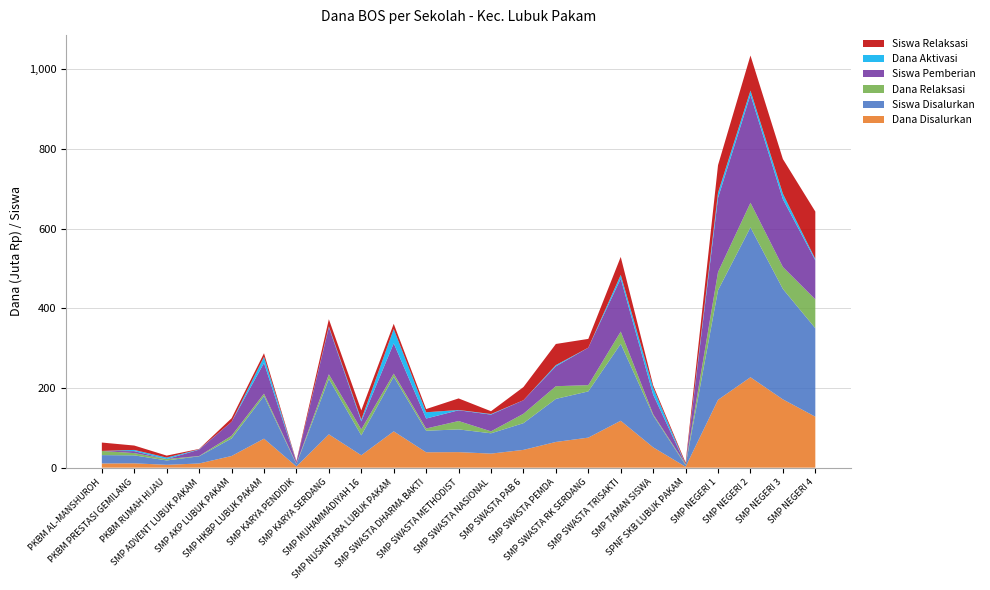

Reading left to right, extract all data points from this chart.

Dana Disalurkan: PKBM AL-MANSHUROH=10500000	PKBM PRESTASI GEMILANG=10875000	PKBM RUMAH HIJAU=7125000	SMP ADVENT LUBUK PAKAM=10500000	SMP AKP LUBUK PAKAM=29250000	SMP HKBP LUBUK PAKAM=72750000	SMP KARYA PENDIDIK=3000000	SMP KARYA SERDANG=83625000	SMP MUHAMMADIYAH 16=31125000	SMP NUSANTARA LUBUK PAKAM=91125000	SMP SWASTA DHARMA BAKTI=38625000	SMP SWASTA METHODIST=39000000	SMP SWASTA NASIONAL=35250000	SMP SWASTA PAB 6=44625000	SMP SWASTA PEMDA=64500000	SMP SWASTA RK SERDANG=75375000	SMP SWASTA TRISAKTI=117750000	SMP TAMAN SISWA=51000000	SPNF SKB LUBUK PAKAM=2250000	SMP NEGERI 1=170250000	SMP NEGERI 2=226875000	SMP NEGERI 3=171375000	SMP NEGERI 4=127875000
Siswa Disalurkan: PKBM AL-MANSHUROH=21	PKBM PRESTASI GEMILANG=20	PKBM RUMAH HIJAU=11	SMP ADVENT LUBUK PAKAM=18	SMP AKP LUBUK PAKAM=44	SMP HKBP LUBUK PAKAM=107	SMP KARYA PENDIDIK=6	SMP KARYA SERDANG=139	SMP MUHAMMADIYAH 16=50	SMP NUSANTARA LUBUK PAKAM=137	SMP SWASTA DHARMA BAKTI=54	SMP SWASTA METHODIST=57	SMP SWASTA NASIONAL=51	SMP SWASTA PAB 6=67	SMP SWASTA PEMDA=108	SMP SWASTA RK SERDANG=116	SMP SWASTA TRISAKTI=193	SMP TAMAN SISWA=80	SPNF SKB LUBUK PAKAM=4	SMP NEGERI 1=275	SMP NEGERI 2=376	SMP NEGERI 3=277	SMP NEGERI 4=222
Dana Relaksasi: PKBM AL-MANSHUROH=10500000	PKBM PRESTASI GEMILANG=5625000	PKBM RUMAH HIJAU=3375000	SMP ADVENT LUBUK PAKAM=750000	SMP AKP LUBUK PAKAM=6750000	SMP HKBP LUBUK PAKAM=6000000	SMP KARYA PENDIDIK=1125000	SMP KARYA SERDANG=11625000	SMP MUHAMMADIYAH 16=15000000	SMP NUSANTARA LUBUK PAKAM=7875000	SMP SWASTA DHARMA BAKTI=5625000	SMP SWASTA METHODIST=21000000	SMP SWASTA NASIONAL=4875000	SMP SWASTA PAB 6=23625000	SMP SWASTA PEMDA=31875000	SMP SWASTA RK SERDANG=15750000	SMP SWASTA TRISAKTI=30750000	SMP TAMAN SISWA=3000000	SPNF SKB LUBUK PAKAM=2250000	SMP NEGERI 1=45750000	SMP NEGERI 2=61875000	SMP NEGERI 3=55125000	SMP NEGERI 4=72375000
Siswa Pemberian: PKBM AL-MANSHUROH=0	PKBM PRESTASI GEMILANG=5	PKBM RUMAH HIJAU=0	SMP ADVENT LUBUK PAKAM=16	SMP AKP LUBUK PAKAM=35	SMP HKBP LUBUK PAKAM=77	SMP KARYA PENDIDIK=4	SMP KARYA SERDANG=118	SMP MUHAMMADIYAH 16=20	SMP NUSANTARA LUBUK PAKAM=76	SMP SWASTA DHARMA BAKTI=25	SMP SWASTA METHODIST=27	SMP SWASTA NASIONAL=42	SMP SWASTA PAB 6=34	SMP SWASTA PEMDA=50	SMP SWASTA RK SERDANG=94	SMP SWASTA TRISAKTI=133	SMP TAMAN SISWA=49	SPNF SKB LUBUK PAKAM=0	SMP NEGERI 1=186	SMP NEGERI 2=271	SMP NEGERI 3=170	SMP NEGERI 4=98
Dana Aktivasi: PKBM AL-MANSHUROH=0	PKBM PRESTASI GEMILANG=3000000	PKBM RUMAH HIJAU=3750000	SMP ADVENT LUBUK PAKAM=750000	SMP AKP LUBUK PAKAM=0	SMP HKBP LUBUK PAKAM=15375000	SMP KARYA PENDIDIK=0	SMP KARYA SERDANG=2250000	SMP MUHAMMADIYAH 16=4500000	SMP NUSANTARA LUBUK PAKAM=36000000	SMP SWASTA DHARMA BAKTI=15750000	SMP SWASTA METHODIST=750000	SMP SWASTA NASIONAL=1500000	SMP SWASTA PAB 6=0	SMP SWASTA PEMDA=3000000	SMP SWASTA RK SERDANG=0	SMP SWASTA TRISAKTI=9375000	SMP TAMAN SISWA=17625000	SPNF SKB LUBUK PAKAM=0	SMP NEGERI 1=13125000	SMP NEGERI 2=10500000	SMP NEGERI 3=13875000	SMP NEGERI 4=3375000
Siswa Relaksasi: PKBM AL-MANSHUROH=21	PKBM PRESTASI GEMILANG=11	PKBM RUMAH HIJAU=5	SMP ADVENT LUBUK PAKAM=1	SMP AKP LUBUK PAKAM=9	SMP HKBP LUBUK PAKAM=9	SMP KARYA PENDIDIK=2	SMP KARYA SERDANG=18	SMP MUHAMMADIYAH 16=23	SMP NUSANTARA LUBUK PAKAM=13	SMP SWASTA DHARMA BAKTI=8	SMP SWASTA METHODIST=29	SMP SWASTA NASIONAL=7	SMP SWASTA PAB 6=33	SMP SWASTA PEMDA=53	SMP SWASTA RK SERDANG=22	SMP SWASTA TRISAKTI=45	SMP TAMAN SISWA=6	SPNF SKB LUBUK PAKAM=4	SMP NEGERI 1=69	SMP NEGERI 2=88	SMP NEGERI 3=87	SMP NEGERI 4=119